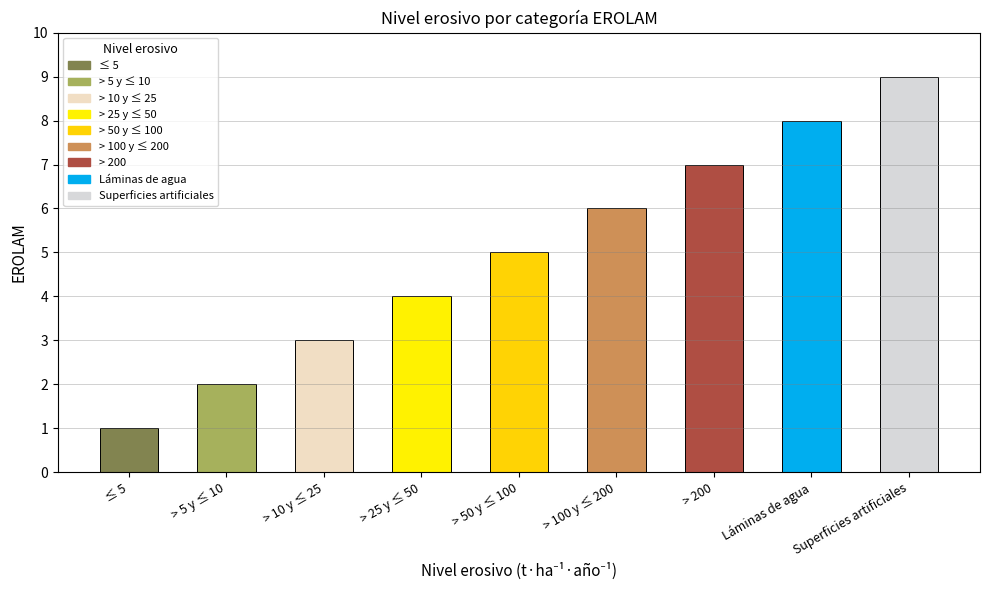

Read the value at Láminas de agua.

8